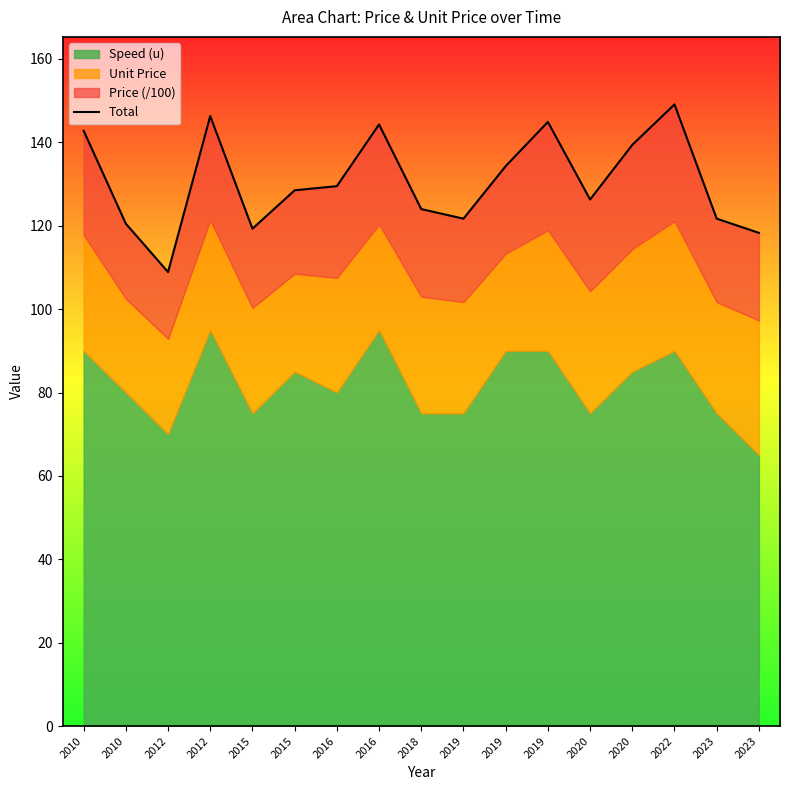

Which label corresponds to the largest value in the chart?

2022